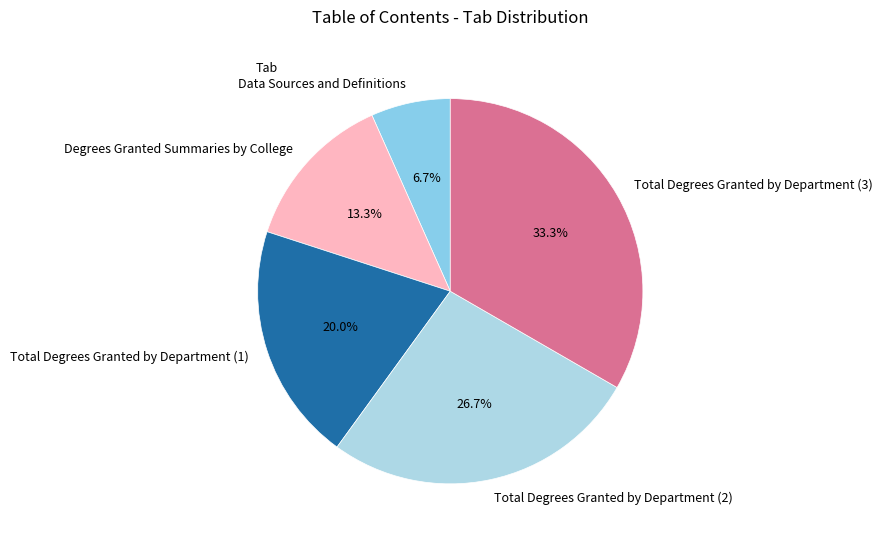

Combined, what portion of the pie is Degrees Granted Summaries by College and Total Degrees Granted by Department (1)?

33.3%